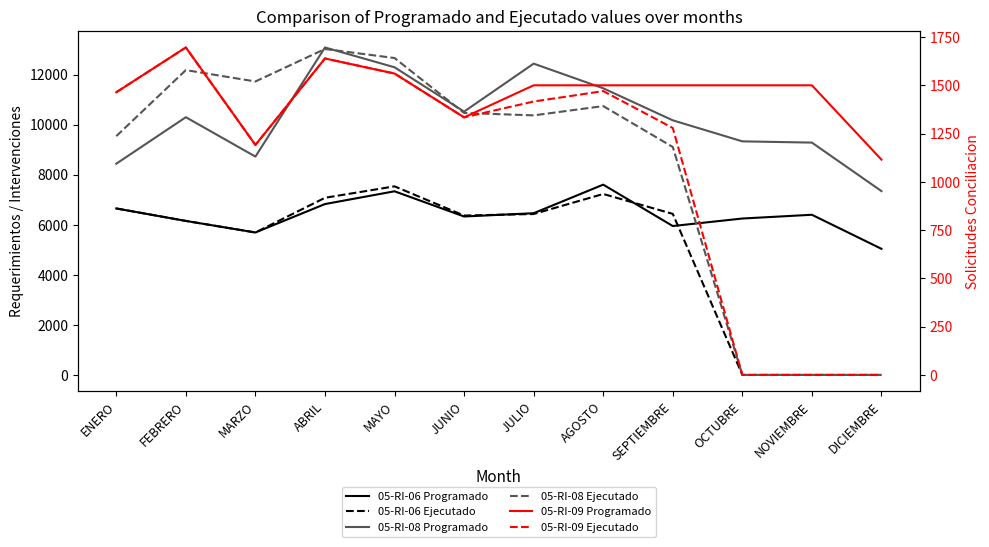

What is the sum of all 05-RI-08 Ejecutado values?

99833